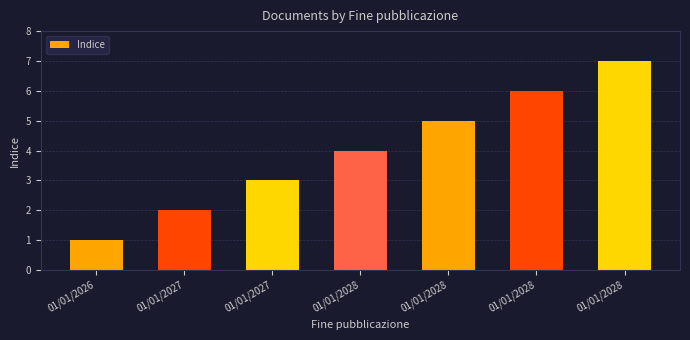

How many data points does each series have?

7